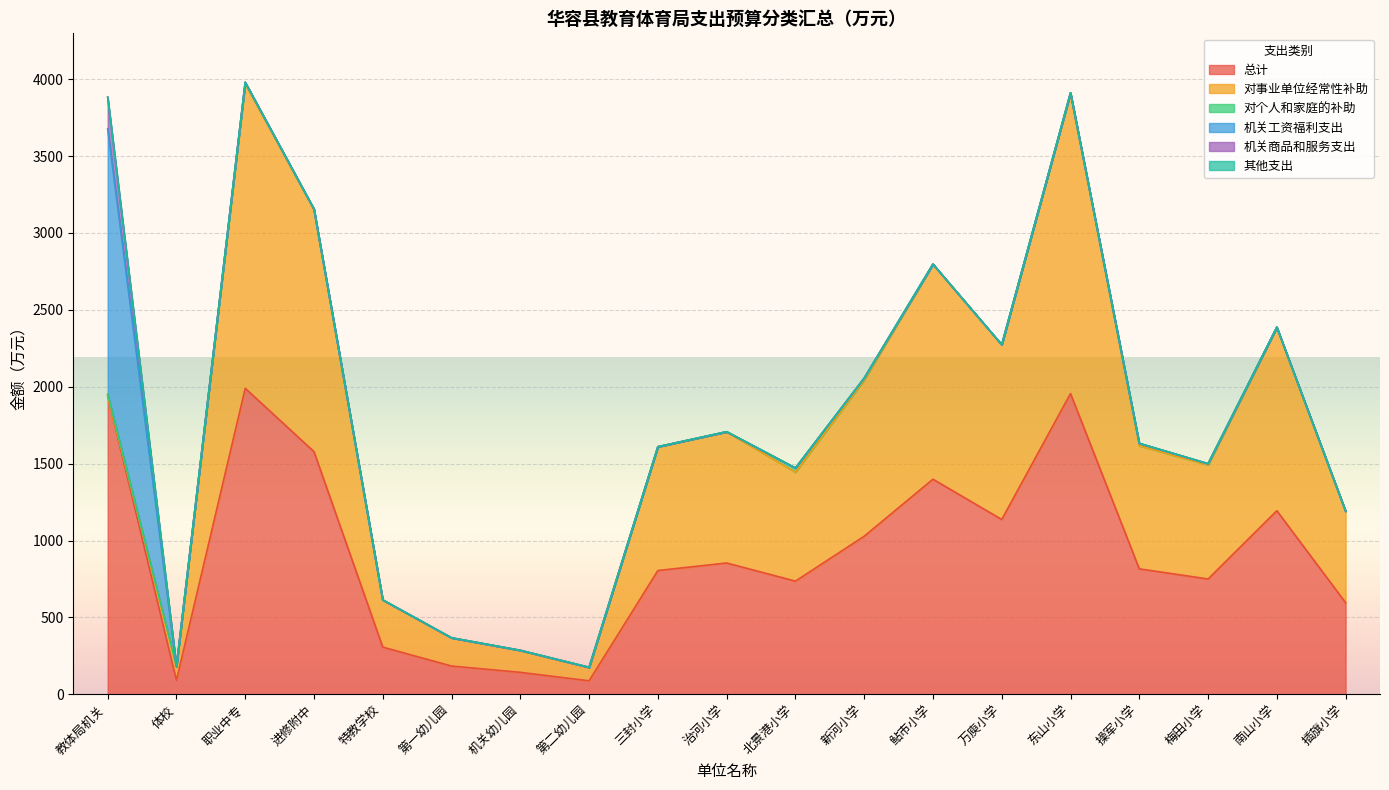

Which series has the widest spread of values?

对事业单位经常性补助